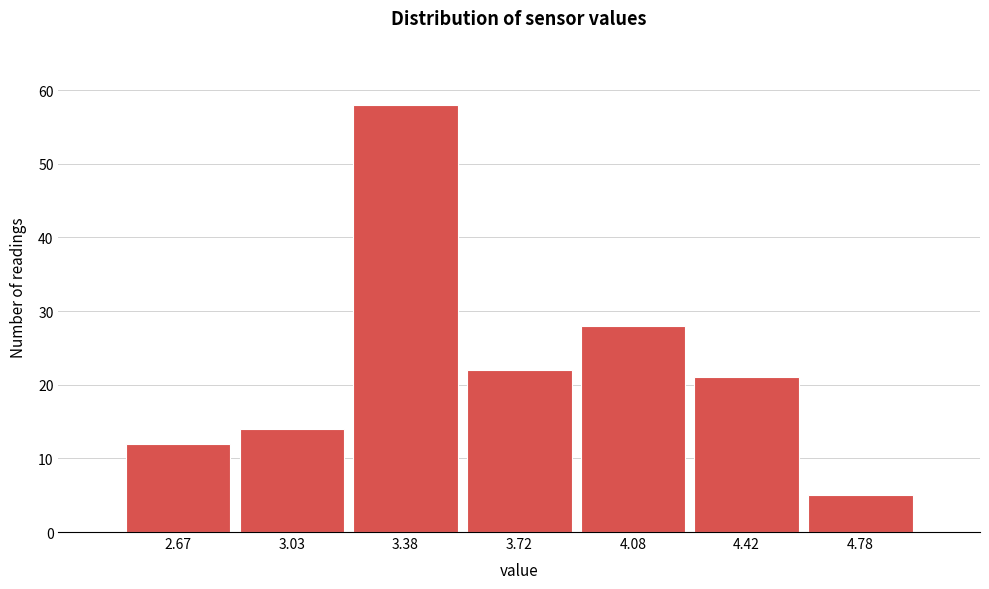

Reading left to right, extract all data points from this chart.

2.67=12	3.03=14	3.38=58	3.72=22	4.08=28	4.42=21	4.78=5